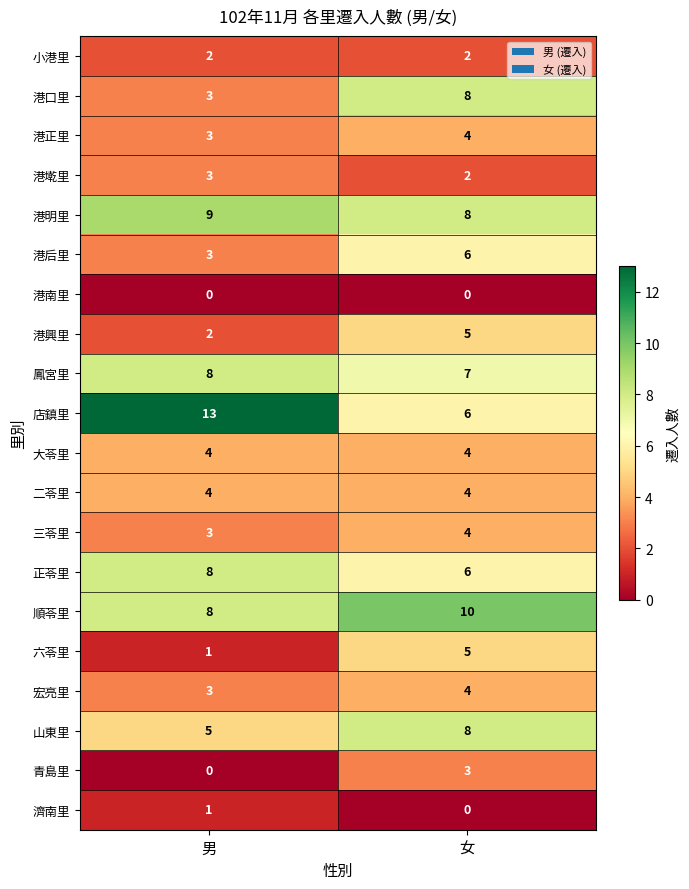

How many values in the 山東里 series are below 8?

1